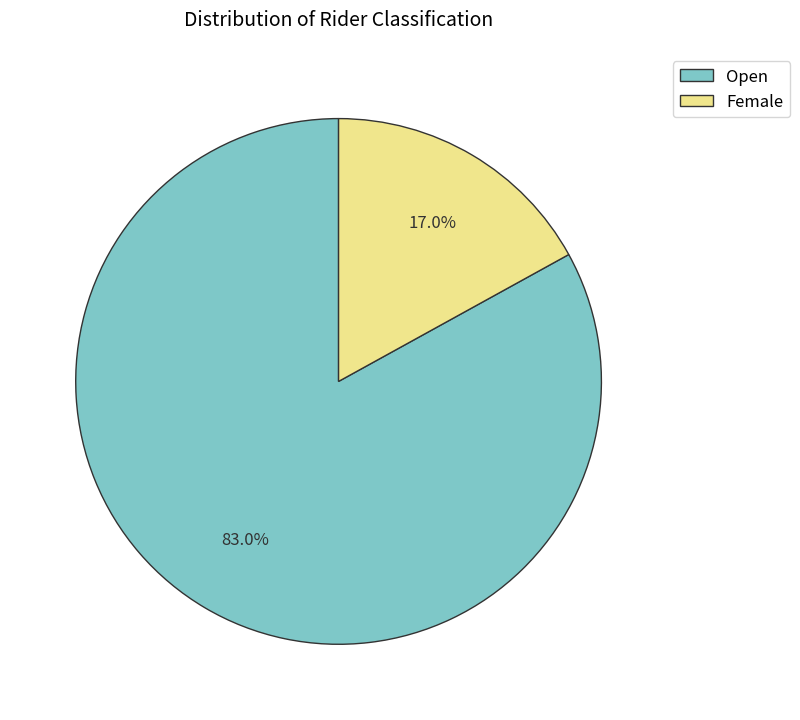

Count the number of slices in the pie.

2